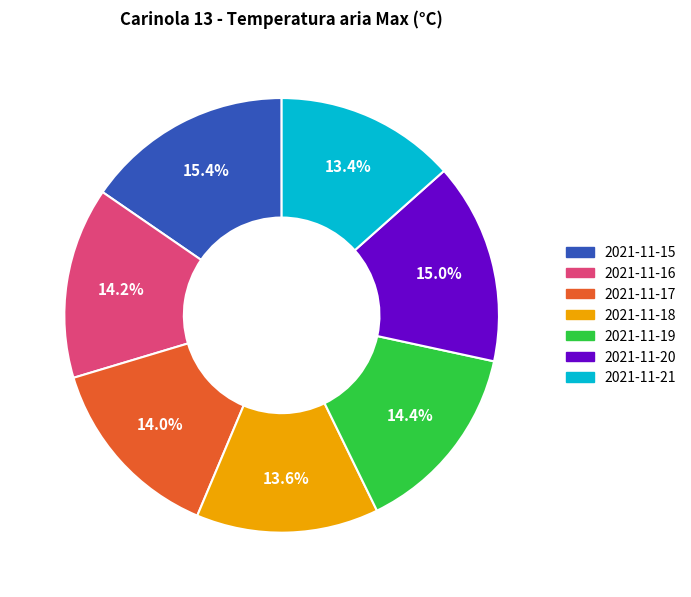

Does 2021-11-18 represent more than half of the total?

No